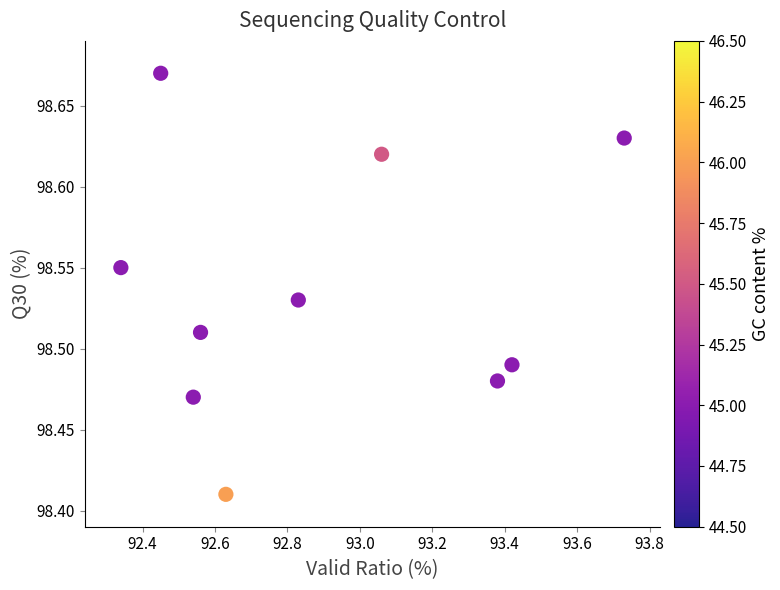

What is the range of X values (max minus min)?

1.4